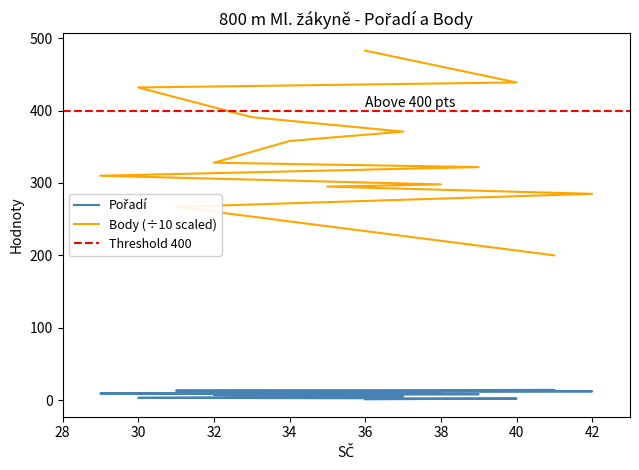

Reading left to right, what are all the values shown in this chart?

Pořadí: 36=1	40=2	30=3	33=4	37=5	34=6	32=7	39=8	29=9	38=10	35=11	42=12	31=13	41=14
Body: 36=483	40=439	30=432	33=391	37=371	34=358	32=328	39=322	29=310	38=298	35=295	42=285	31=267	41=200